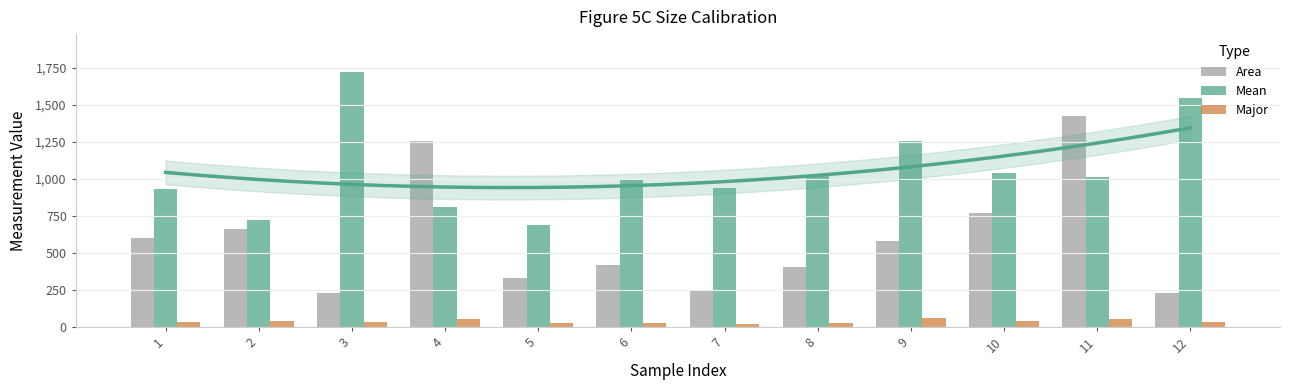

Reading left to right, extract all data points from this chart.

Area: 597.7	660.1	229.1	1256.4	325.7	418.4	241.0	399.6	576.8	770.7	1422.2	229.4
Mean: 929.7	719.2	1720.6	808.3	685.3	991.9	934.6	1021.4	1253.3	1039.6	1014.2	1545.5
Major: 33.3	36.8	33.4	51.7	22.6	26.6	20.2	24.3	58.3	39.4	49.0	29.4